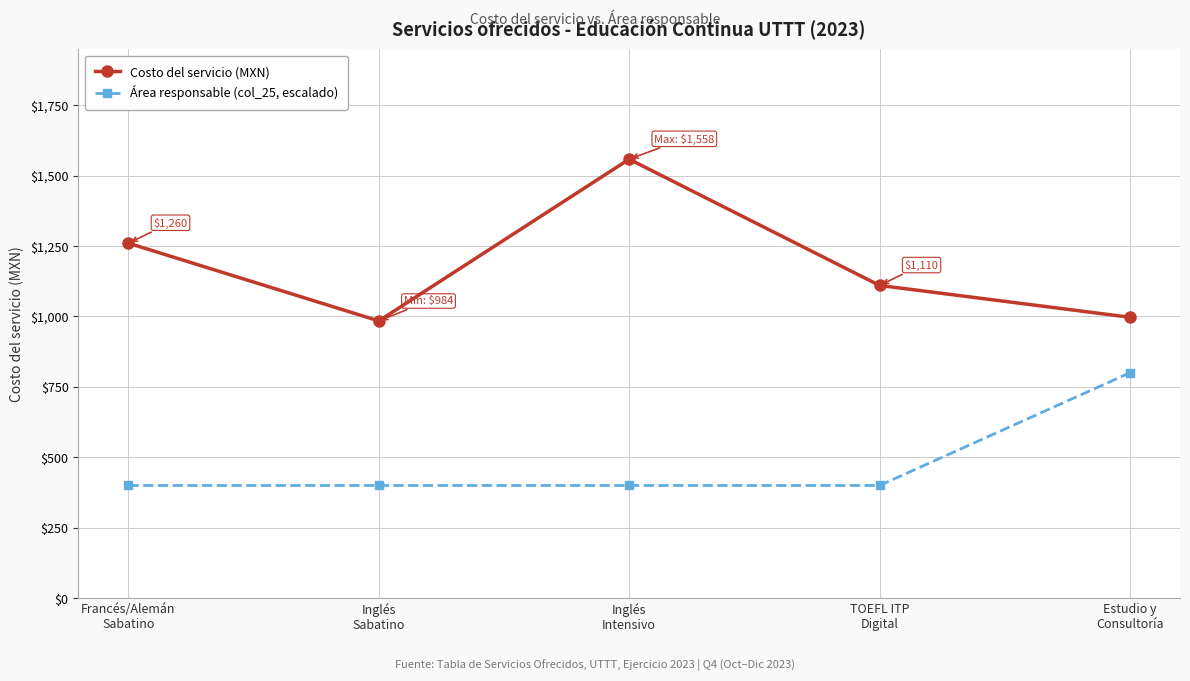

Which series has the widest spread of values?

Costo del servicio (MXN)